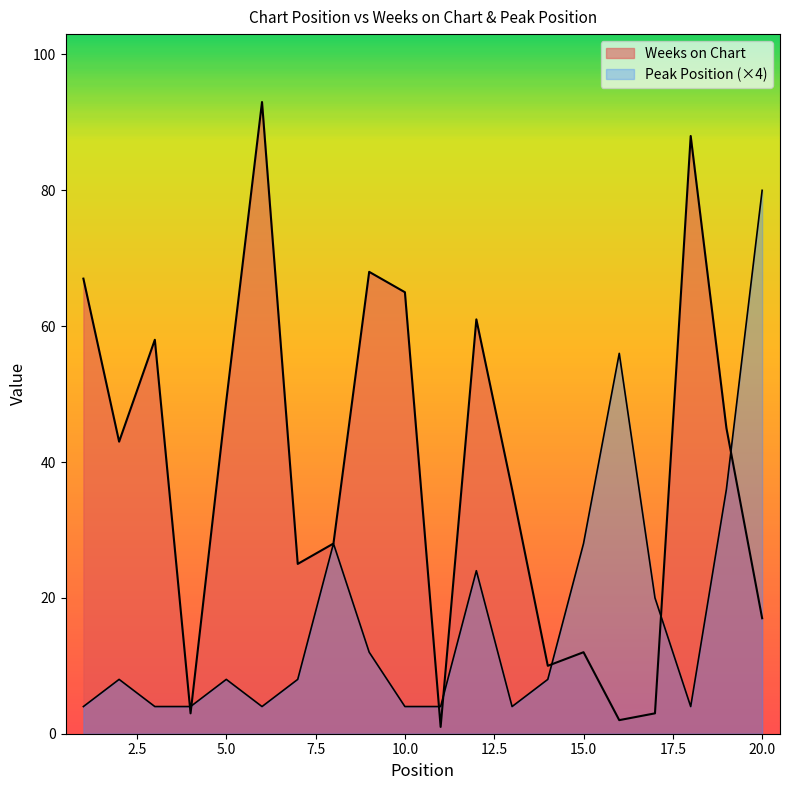

Does the chart display data point markers on the line(s)?

No